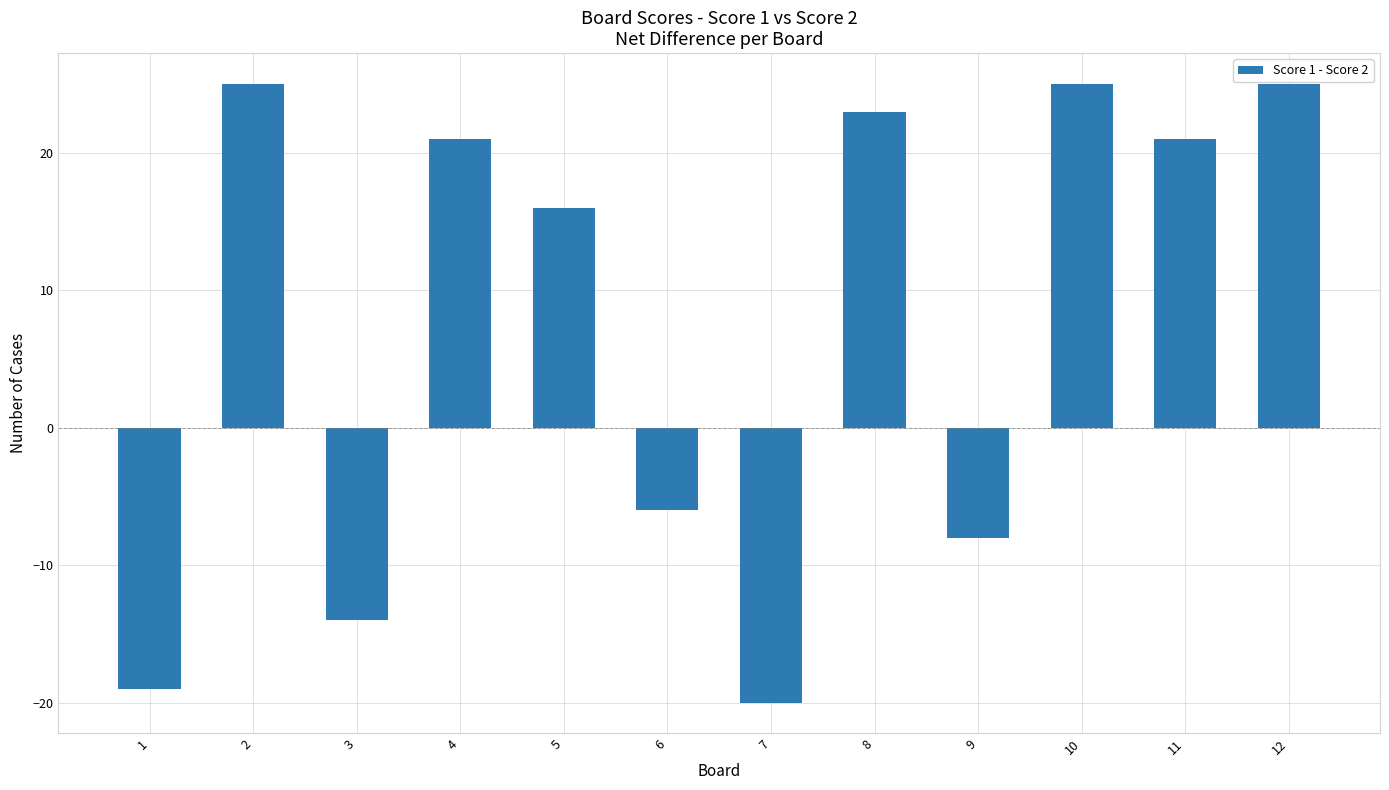

Which label corresponds to the smallest value in the chart?

7